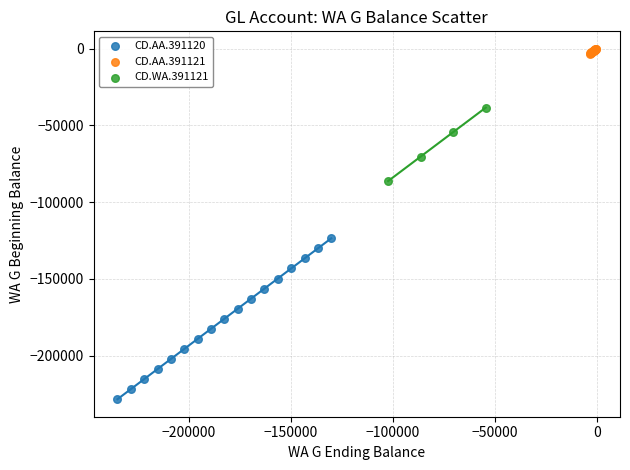

Which series has the largest Y range (max minus min)?

CD.AA.391120